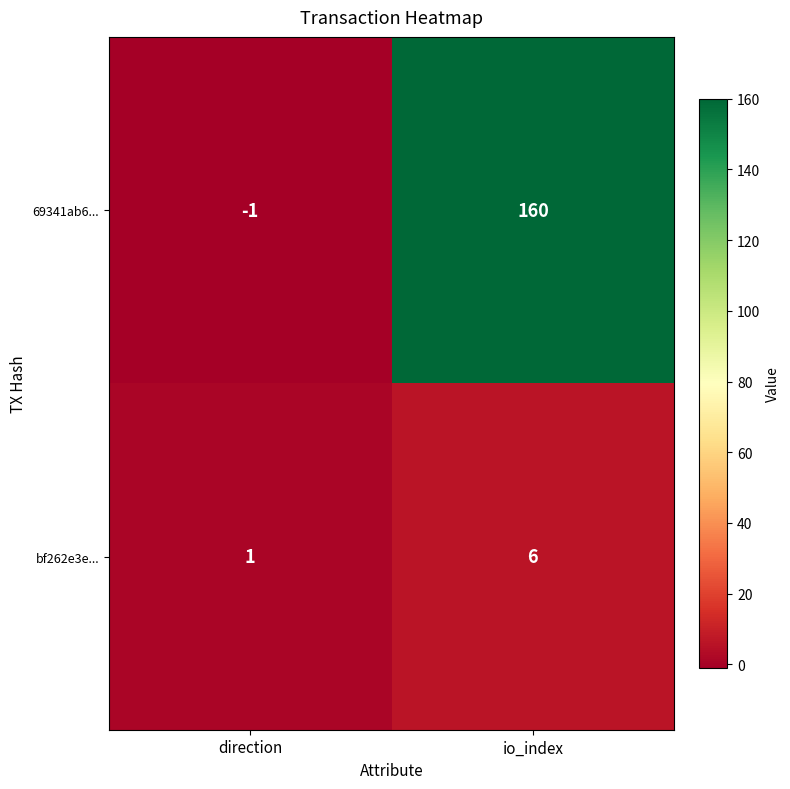

Is it true that bf262e3e... equals 3 at io_index?

False